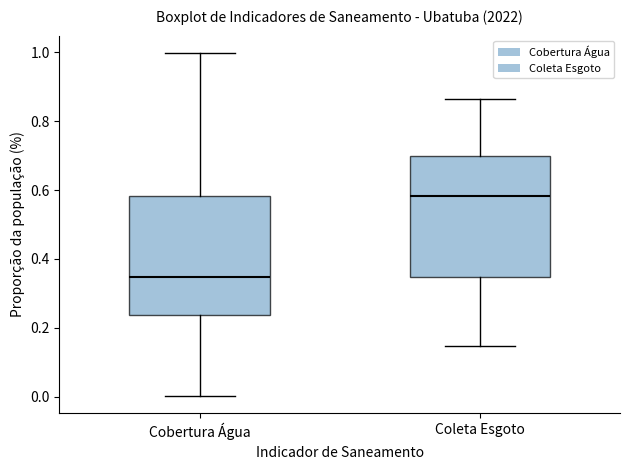

Reading left to right, read every box against the y-axis: the position of its median line, the range the box covers, and the ends of its whiskers. The values are not printed on the chart, so give them approximately, as read against the axis.

Cobertura Água: median 0.34, box 0.24 to 0.58, whiskers 0.00 to 1.00
Coleta Esgoto: median 0.58, box 0.34 to 0.70, whiskers 0.14 to 0.86